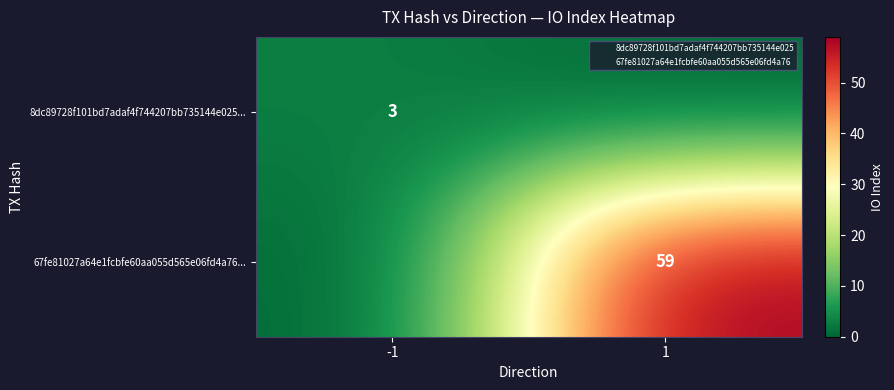

How many data points in 67fe81027a64e1fcbfe60aa055d565e06fd4a76... are less than 59?

1